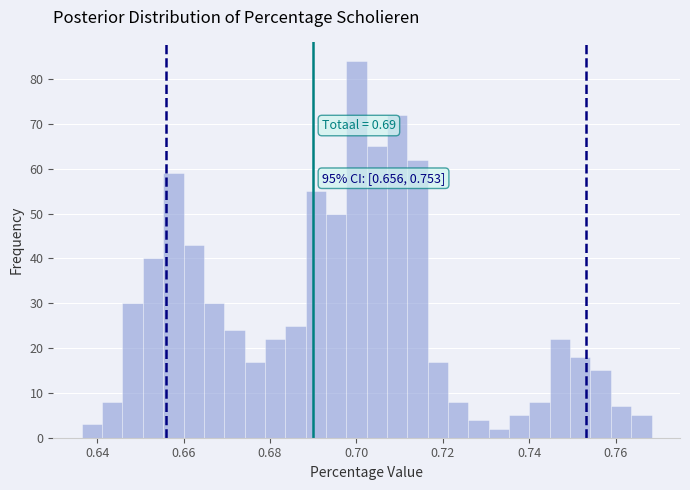

Around what value on the x-axis is the tallest bar? Give the approximate position of its centre, as read against the axis.

0.700